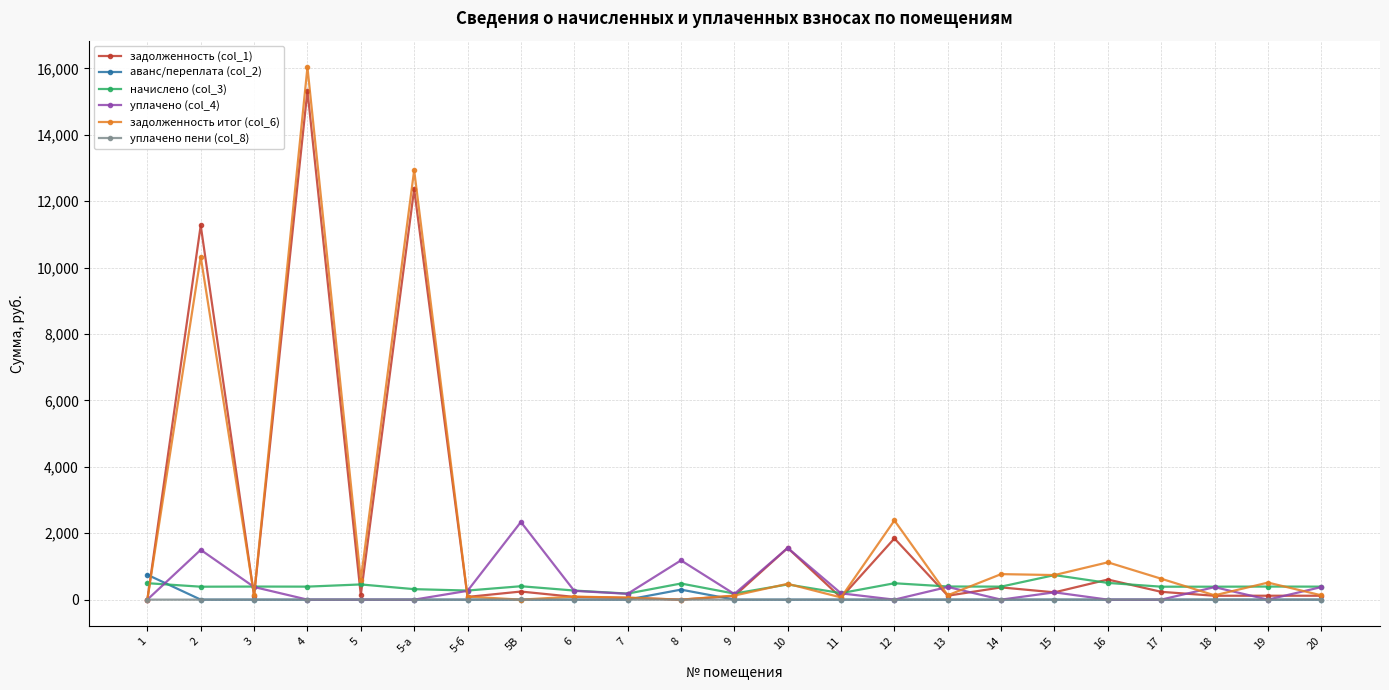

What is the label of the 19th point from the right?

5